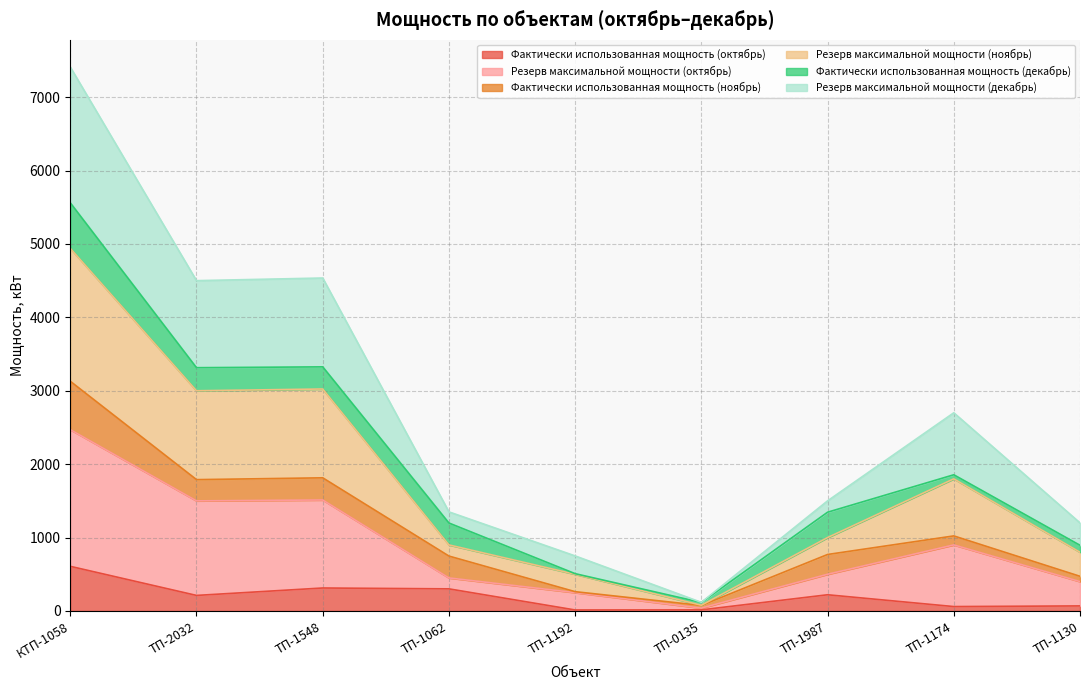

Between ТП-1987 and ТП-1548, which is larger?

ТП-1548